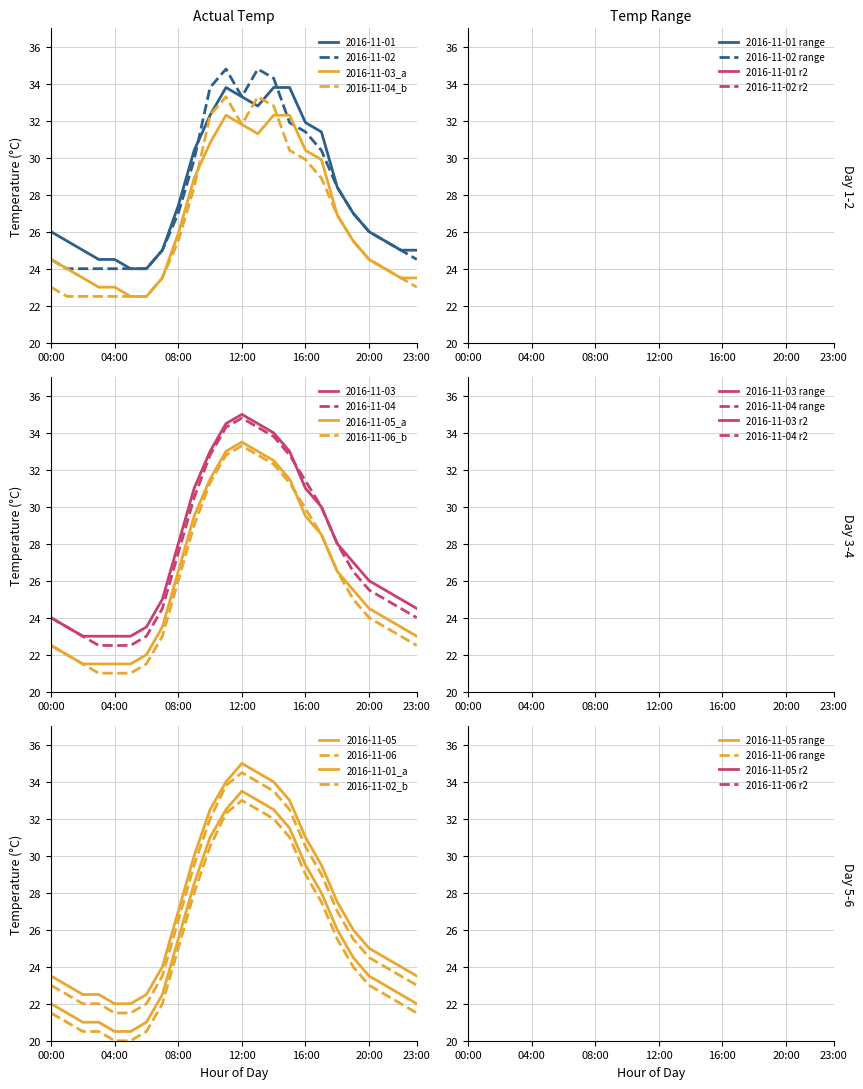

At which label does 2016-11-06 first exceed 25?

08:00